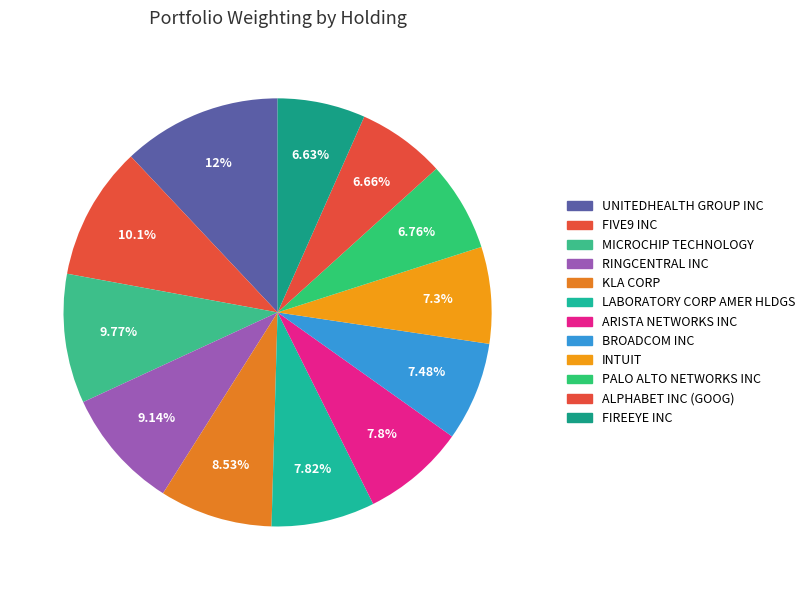

To the nearest percent, what portion does PALO ALTO NETWORKS INC represent?

7%